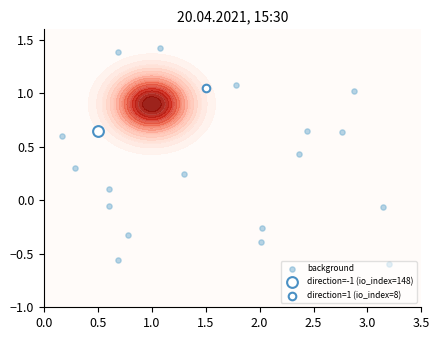

How many values are below 0?

7